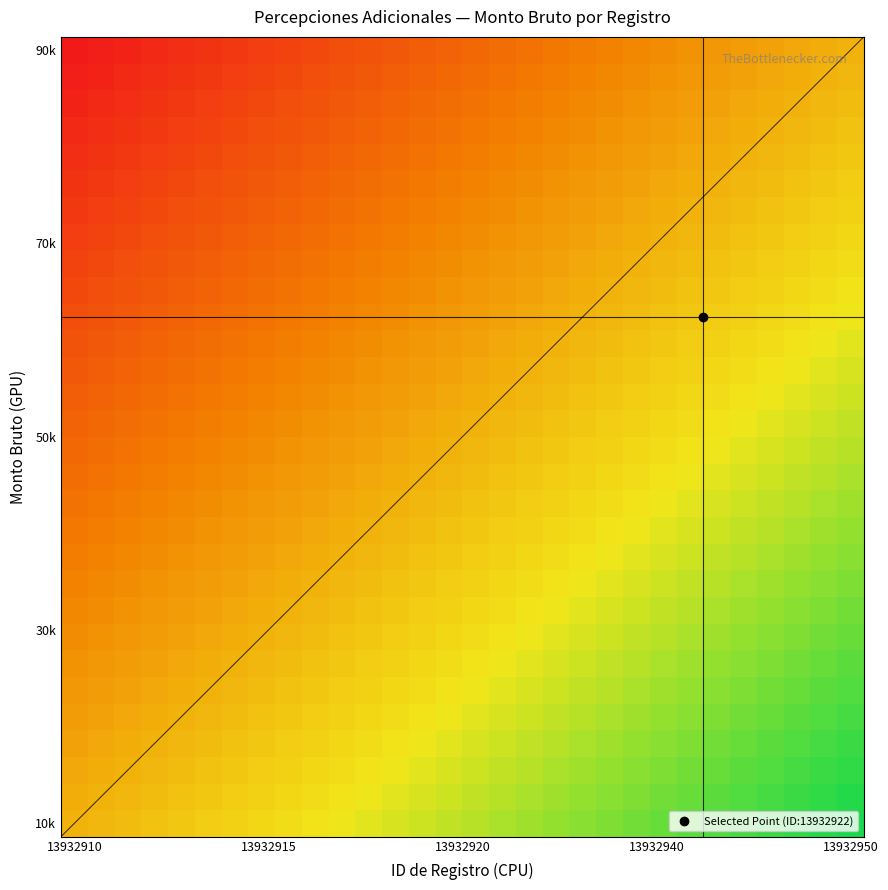

At how many categories does at least one series exceed 0?

30